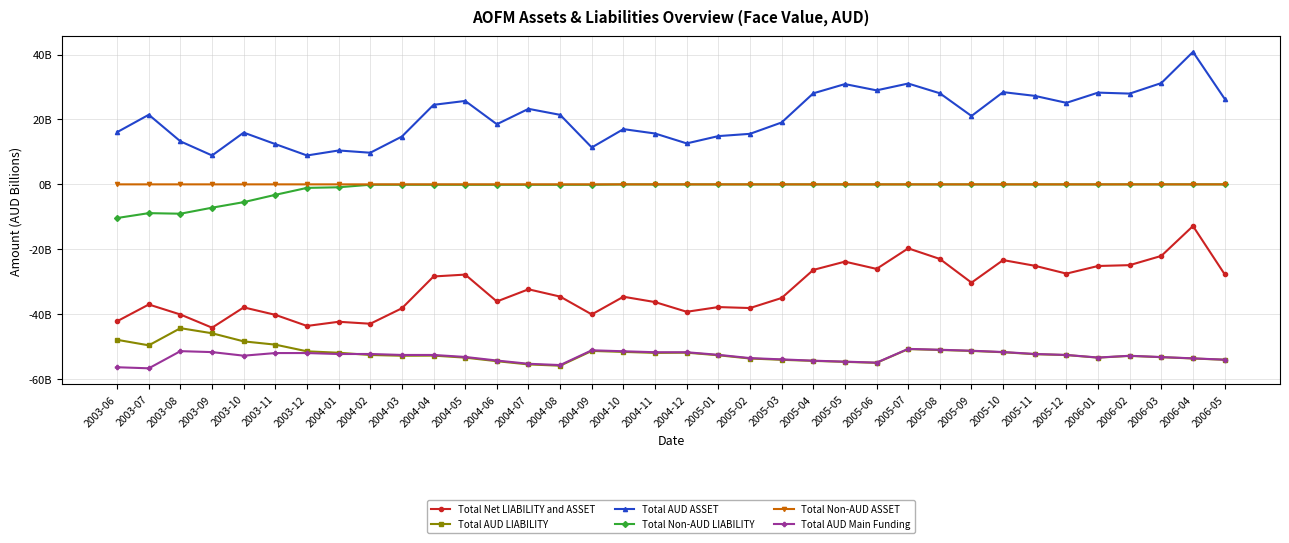

What is the difference between the maximum and minimum values in the Total Net LIABILITY and ASSET series?

31.3